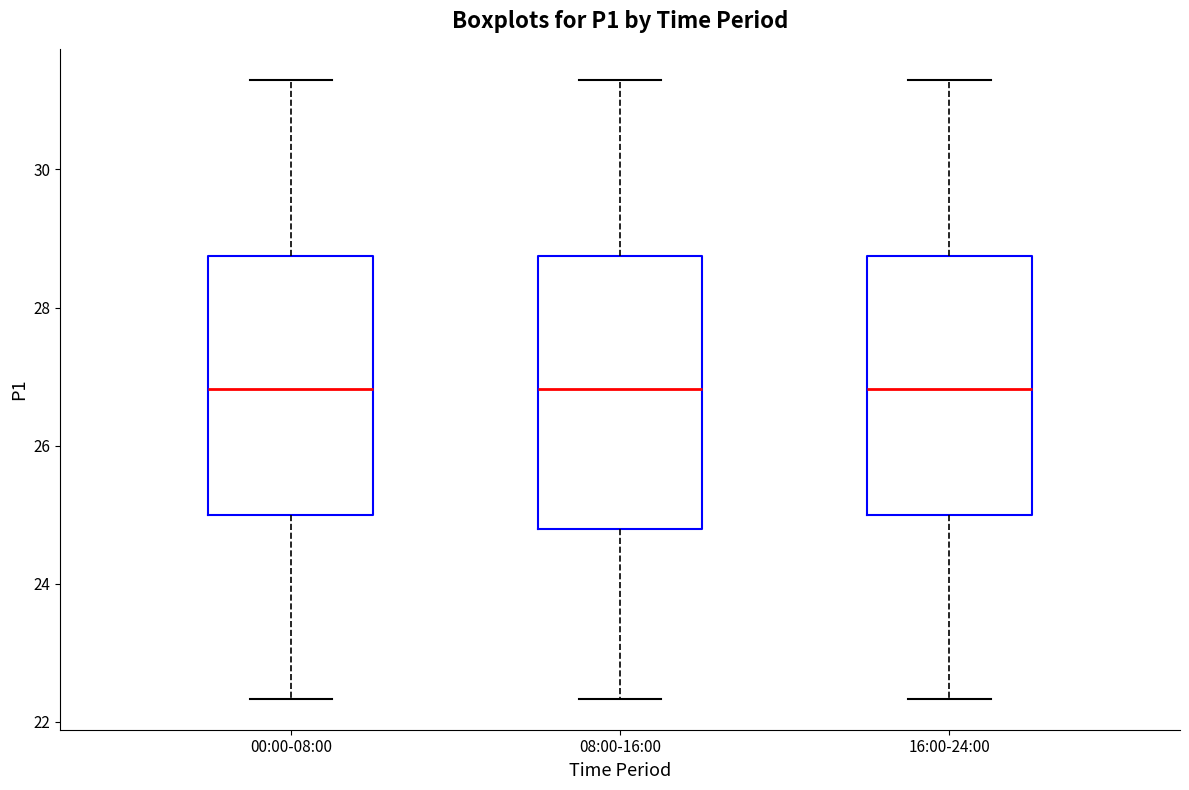

Where is the lower edge of the box for 08:00-16:00 on the y-axis? The values are not printed on the chart, so give them approximately, as read against the axis.

24.8